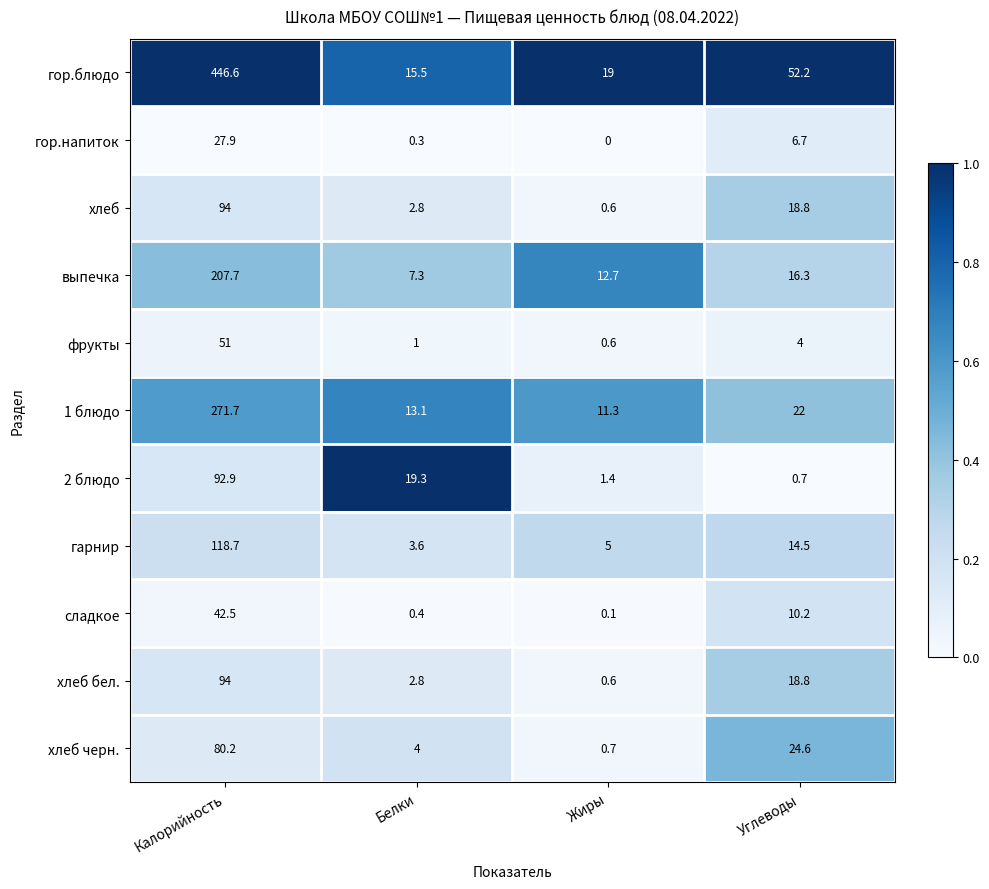

Is the value of фрукты at Белки greater than the value of хлеб бел. at Углеводы?

No